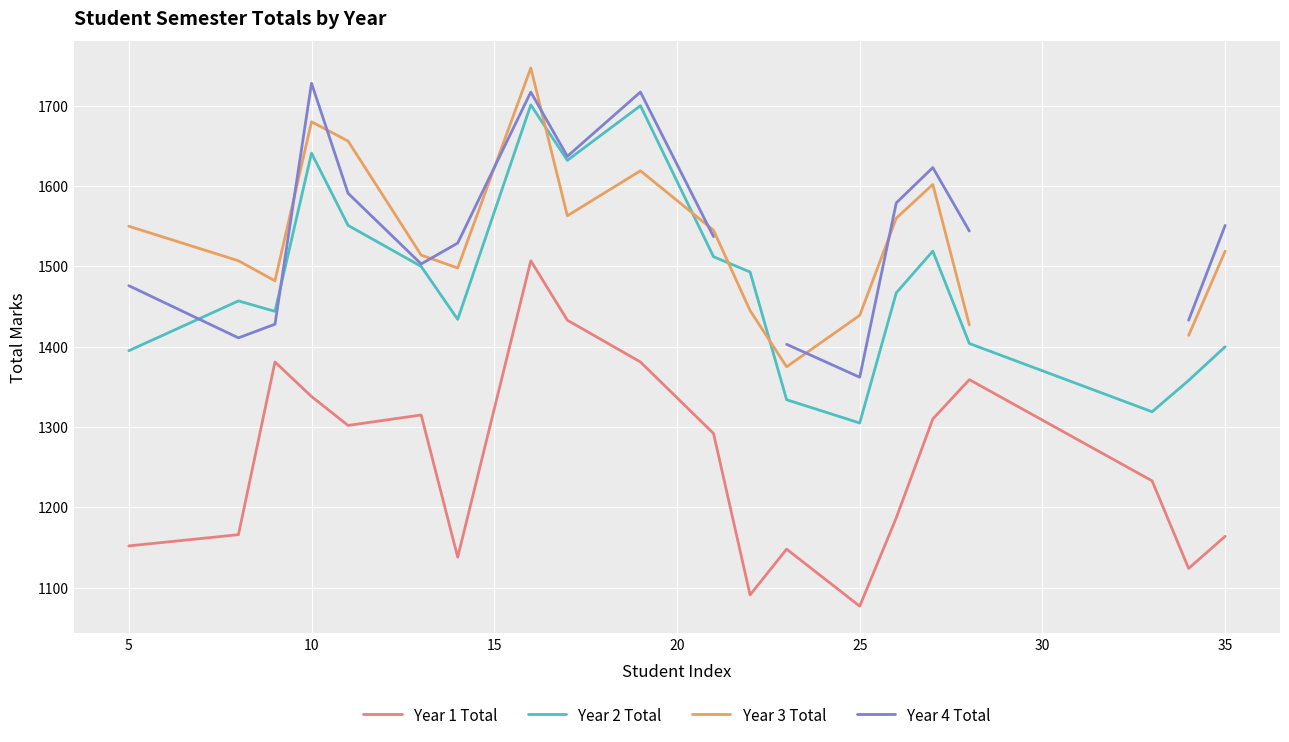

True or false: Year 2 Total and Year 1 Total cross at least once.

False